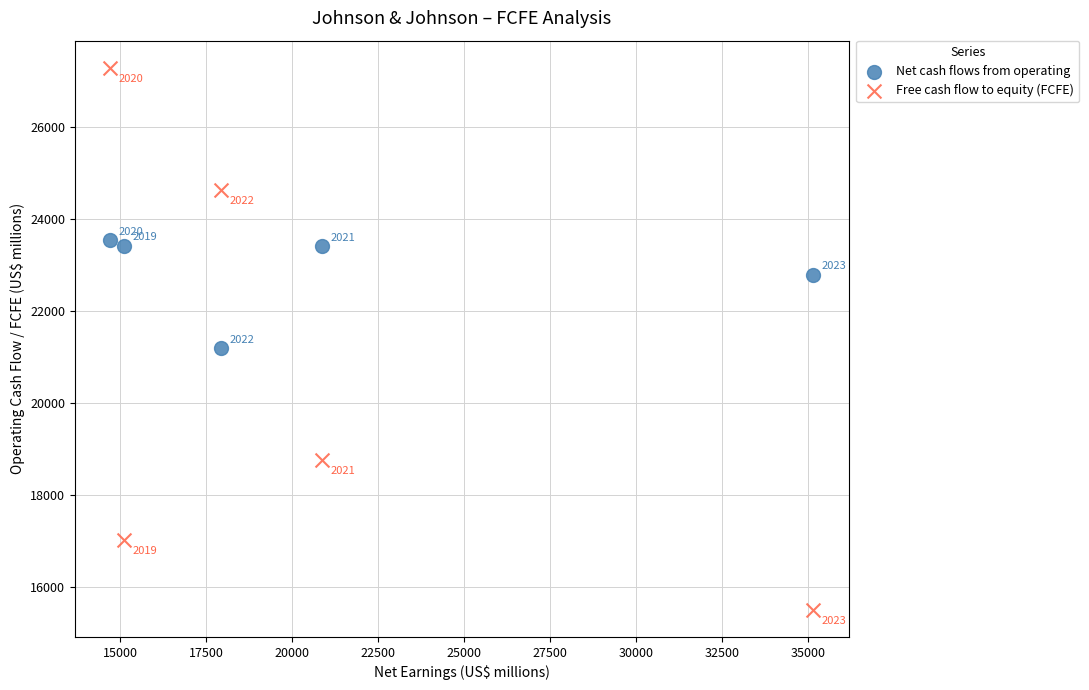

Across all series, what Y value is closest to 21399?

21194